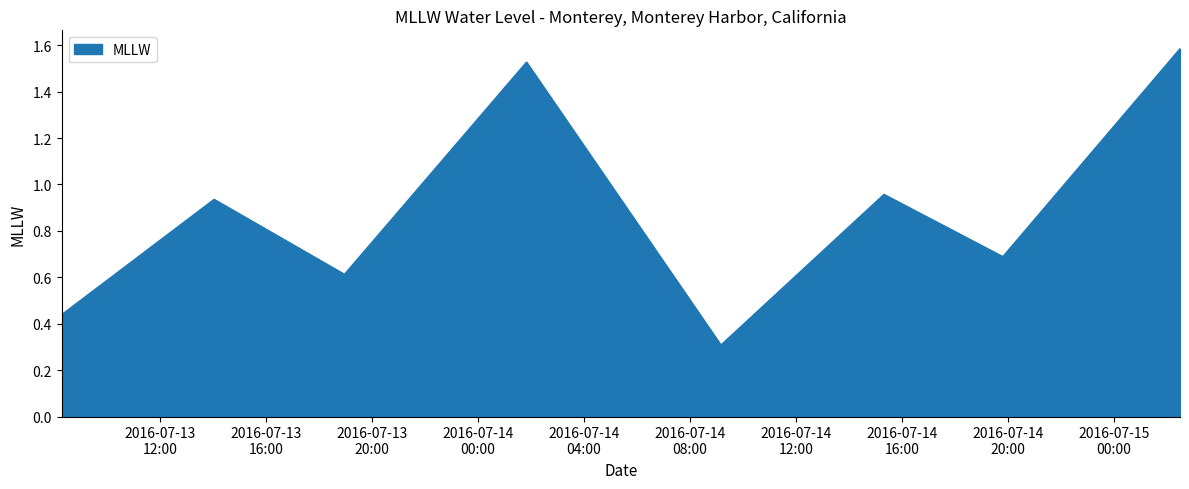

How many interior local valleys (lower than both neighbors) does the data have?

3